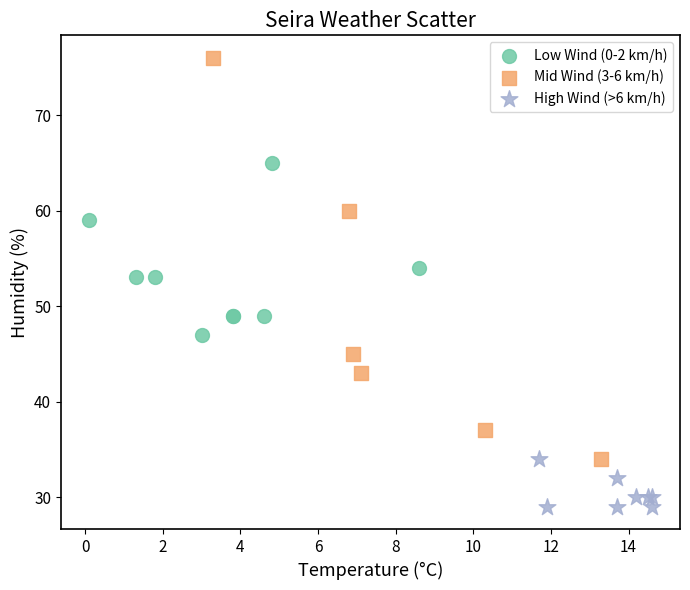

Which series has the widest spread of Y values?

Mid Wind (3-6 km/h)